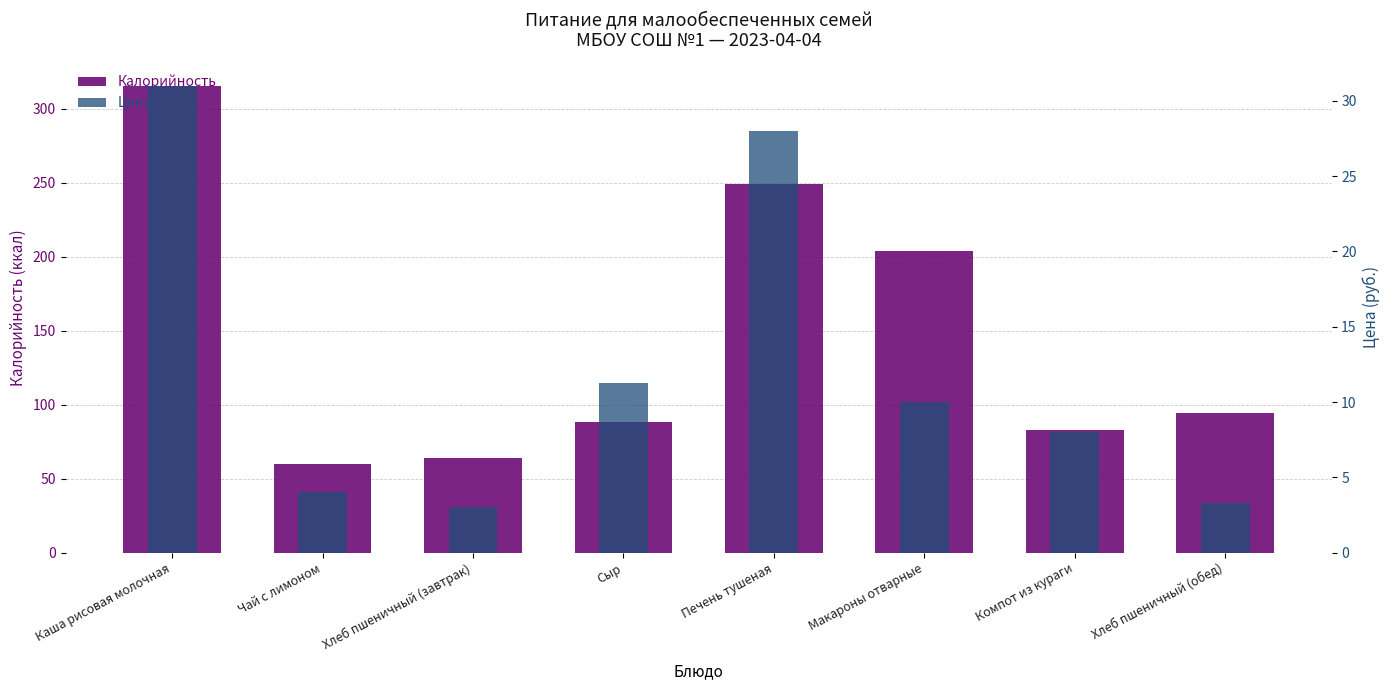

The value of Калорийность at Хлеб пшеничный (обед) is 47.4. True or false?

False